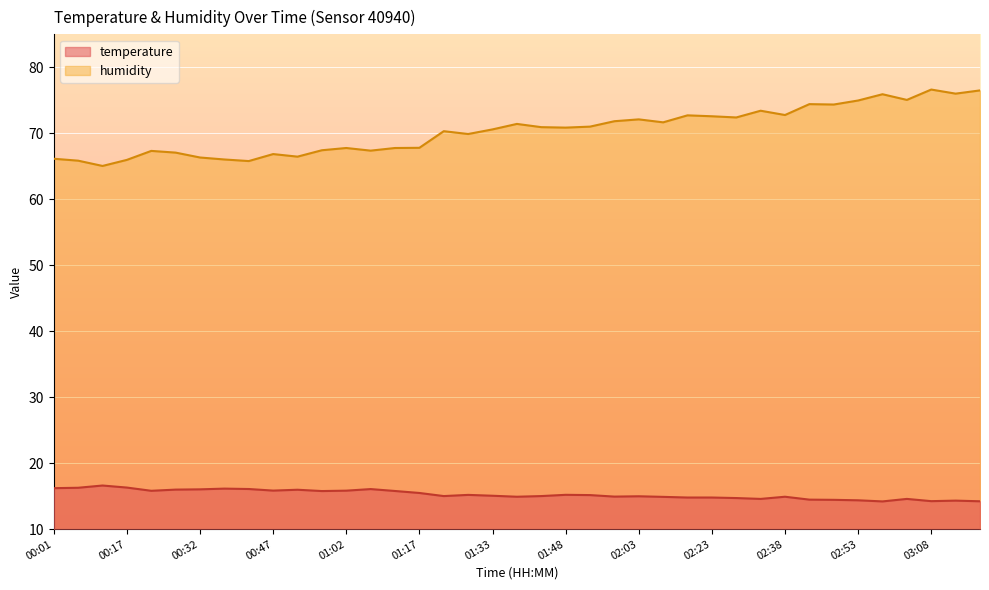

Which series has the largest total across all categories?

humidity